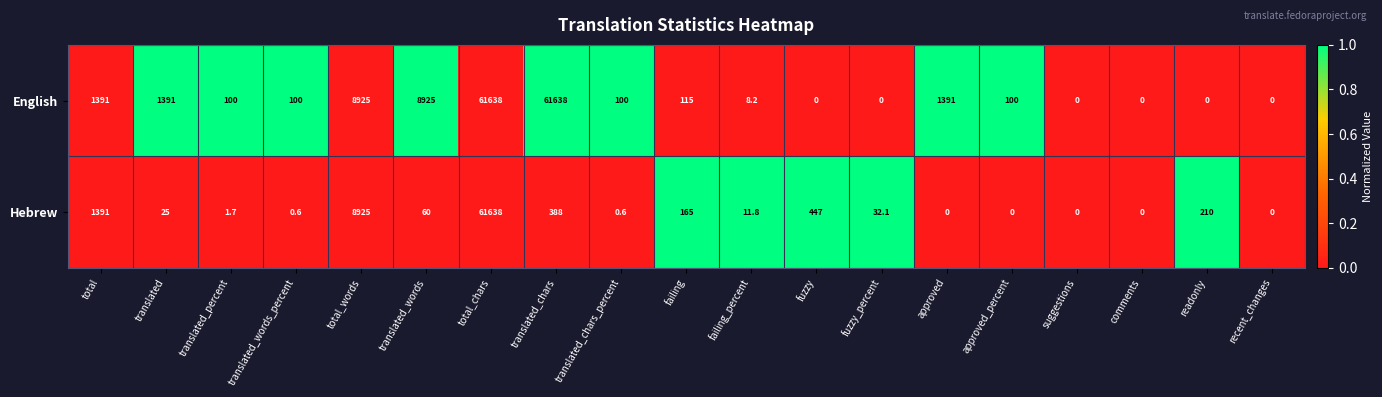

Rank the series by their average value, from highest to lowest.

English, Hebrew